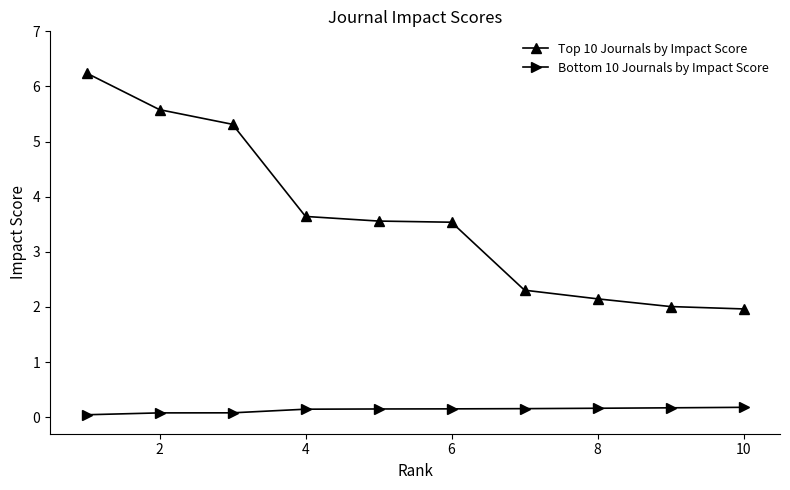

Rank the series by their average value, from lowest to highest.

Bottom 10 Journals by Impact Score, Top 10 Journals by Impact Score